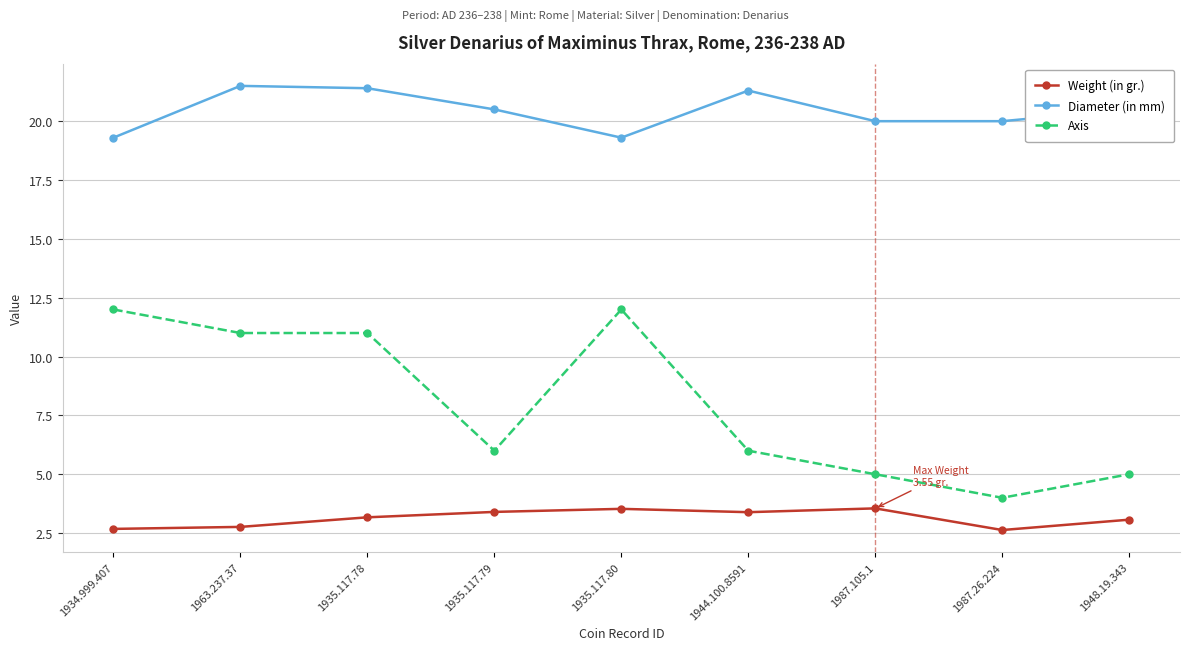

What is the greatest value displayed?

21.5